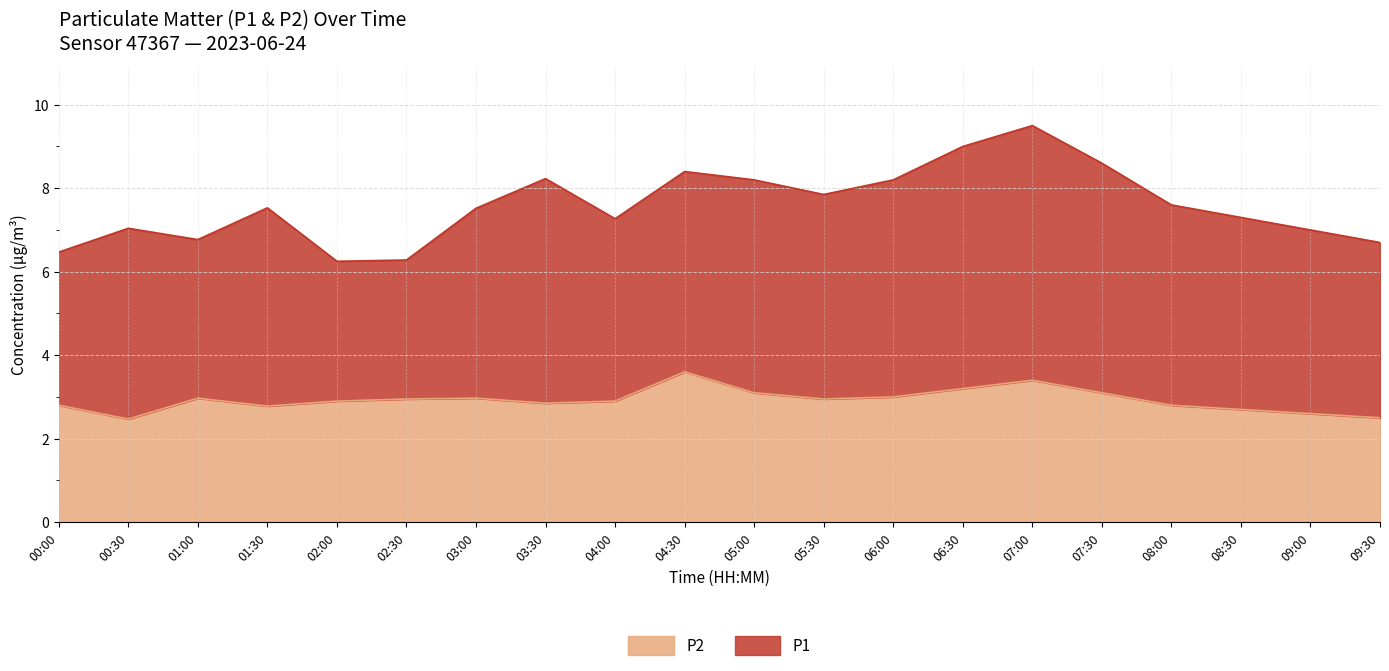

Which label corresponds to the largest value in the chart?

04:30